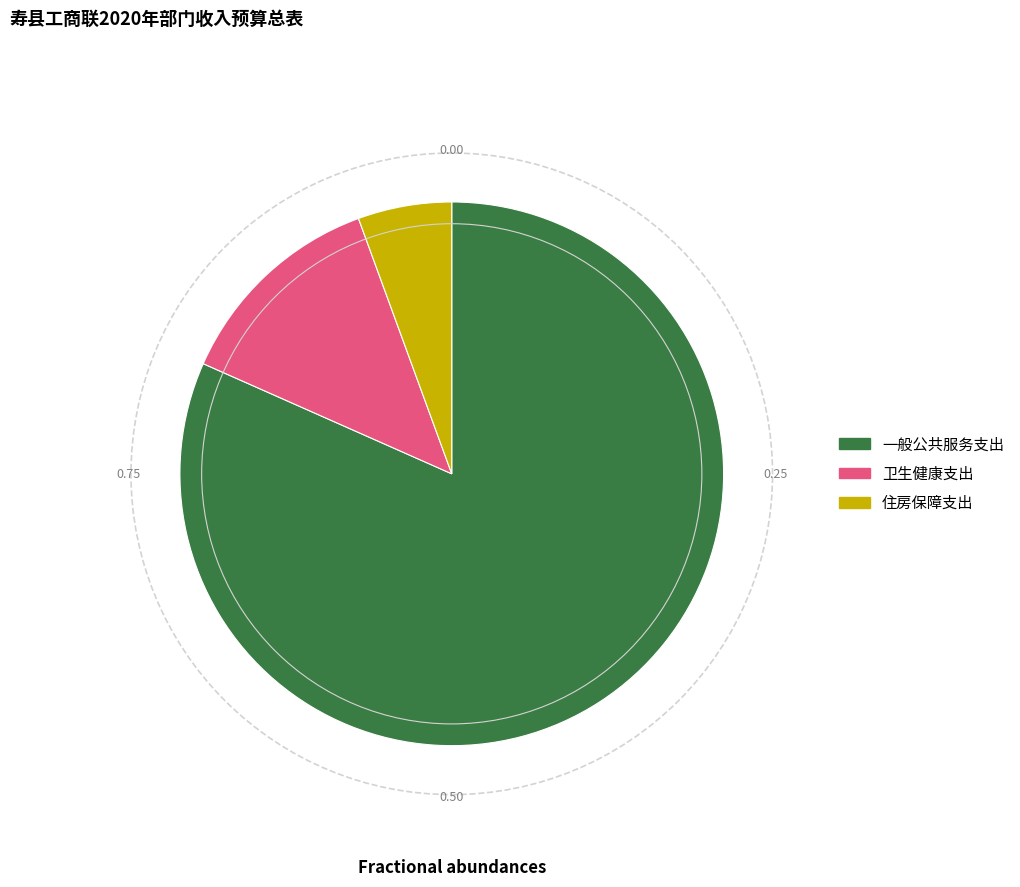

Which slice is the smallest?

住房保障支出